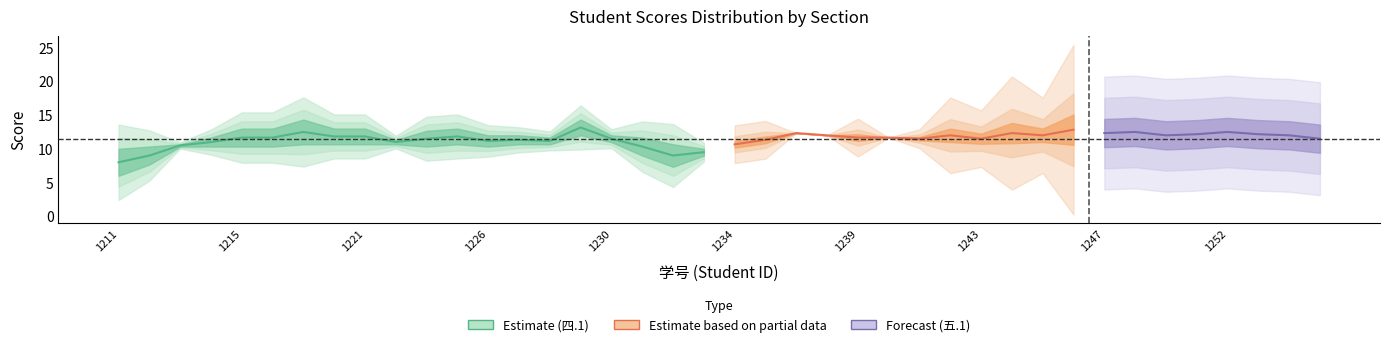

What is the total value across all series at 2023181248?

24